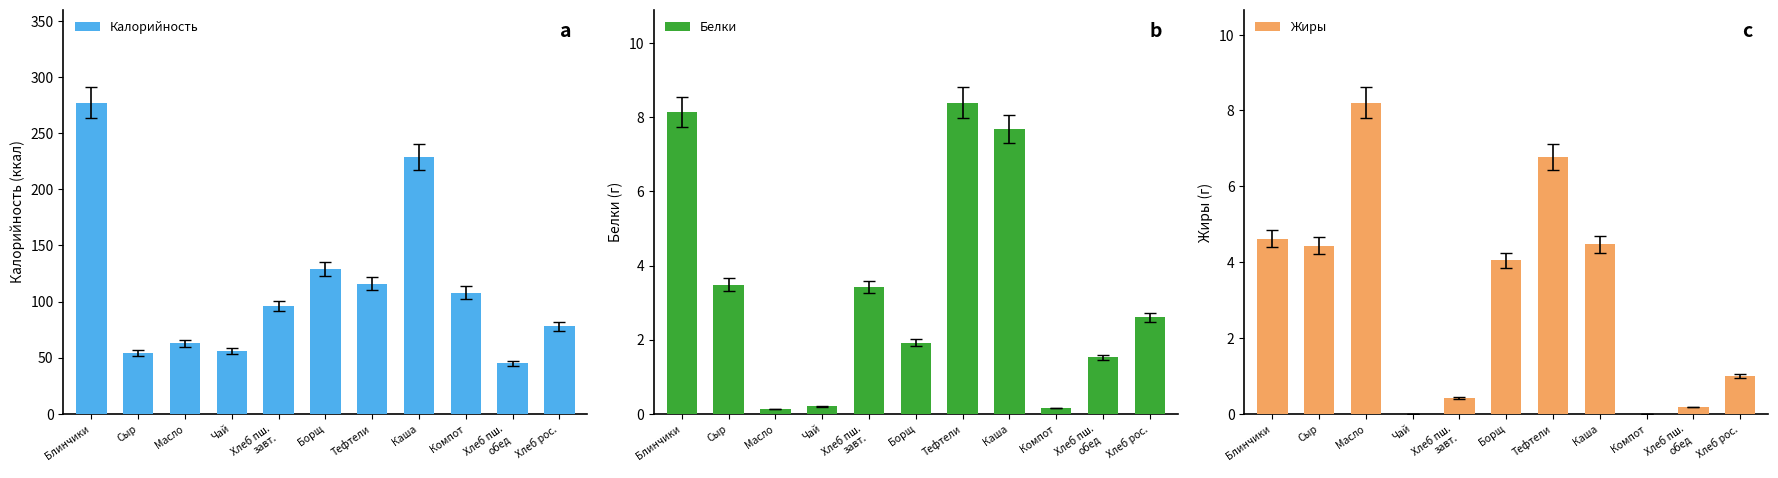

Reading right to left, extract all data points from this chart.

Калорийность: Хлеб рос.=78.0	Хлеб пш.
обед=45.0	Компот=108.0	Каша=229.0	Тефтели=116.0	Борщ=129.0	Хлеб пш.
завт.=96.0	Чай=56.0	Масло=63.0	Сыр=54.0	Блинчики=277.0
Белки: Хлеб рос.=2.6	Хлеб пш.
обед=1.5	Компот=0.2	Каша=7.7	Тефтели=8.4	Борщ=1.9	Хлеб пш.
завт.=3.4	Чай=0.2	Масло=0.1	Сыр=3.5	Блинчики=8.2
Жиры: Хлеб рос.=1.0	Хлеб пш.
обед=0.2	Компот=0.0	Каша=4.5	Тефтели=6.8	Борщ=4.0	Хлеб пш.
завт.=0.4	Чай=0.0	Масло=8.2	Сыр=4.4	Блинчики=4.6